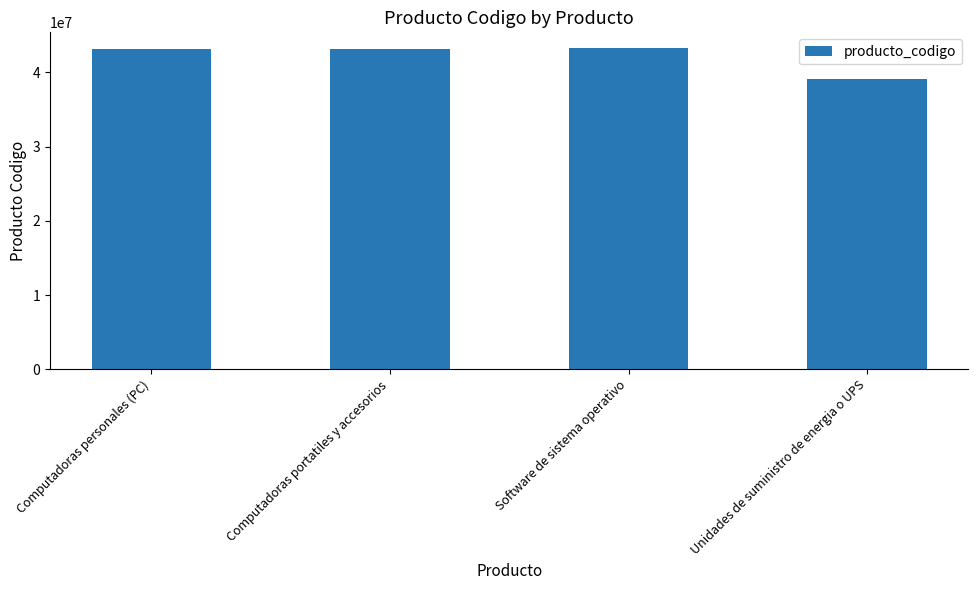

What is the greatest value displayed?

43233004